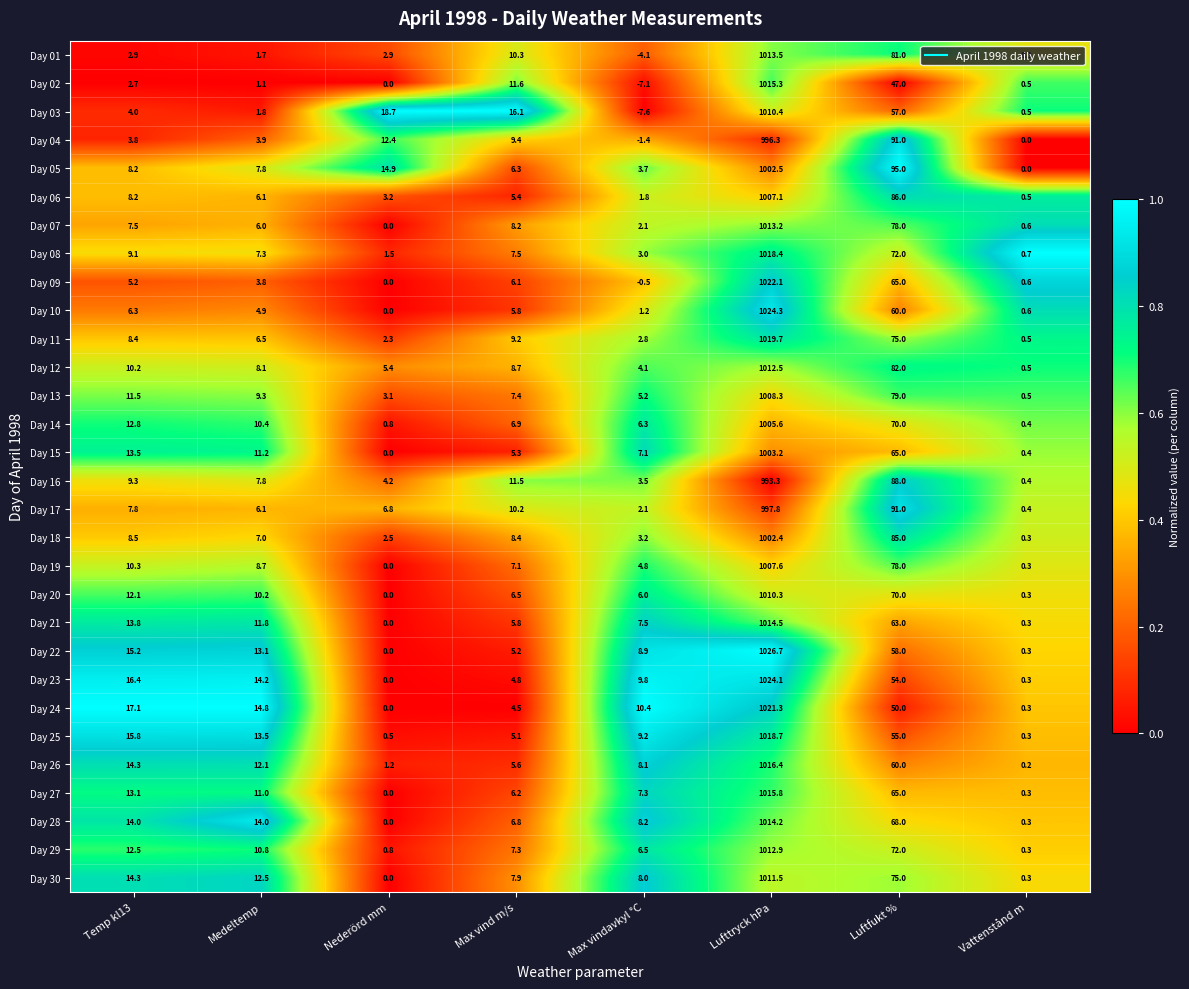

How many data points in Day 19 are less than 8?

4